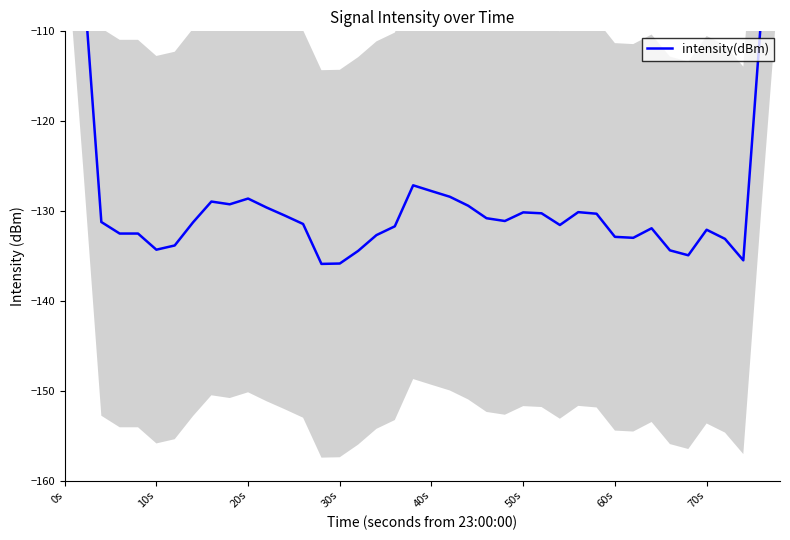

Reading left to right, list all the values displayed in this chart.

-76.7	-103.4	-131.2	-132.5	-132.5	-134.3	-133.8	-131.3	-128.9	-129.2	-128.6	-129.6	-130.5	-131.4	-135.9	-135.8	-134.4	-132.7	-131.7	-127.1	-127.8	-128.4	-129.4	-130.8	-131.1	-130.1	-130.2	-131.6	-130.1	-130.3	-132.9	-133.0	-131.9	-134.4	-134.9	-132.1	-133.1	-135.5	-107.7	-81.3